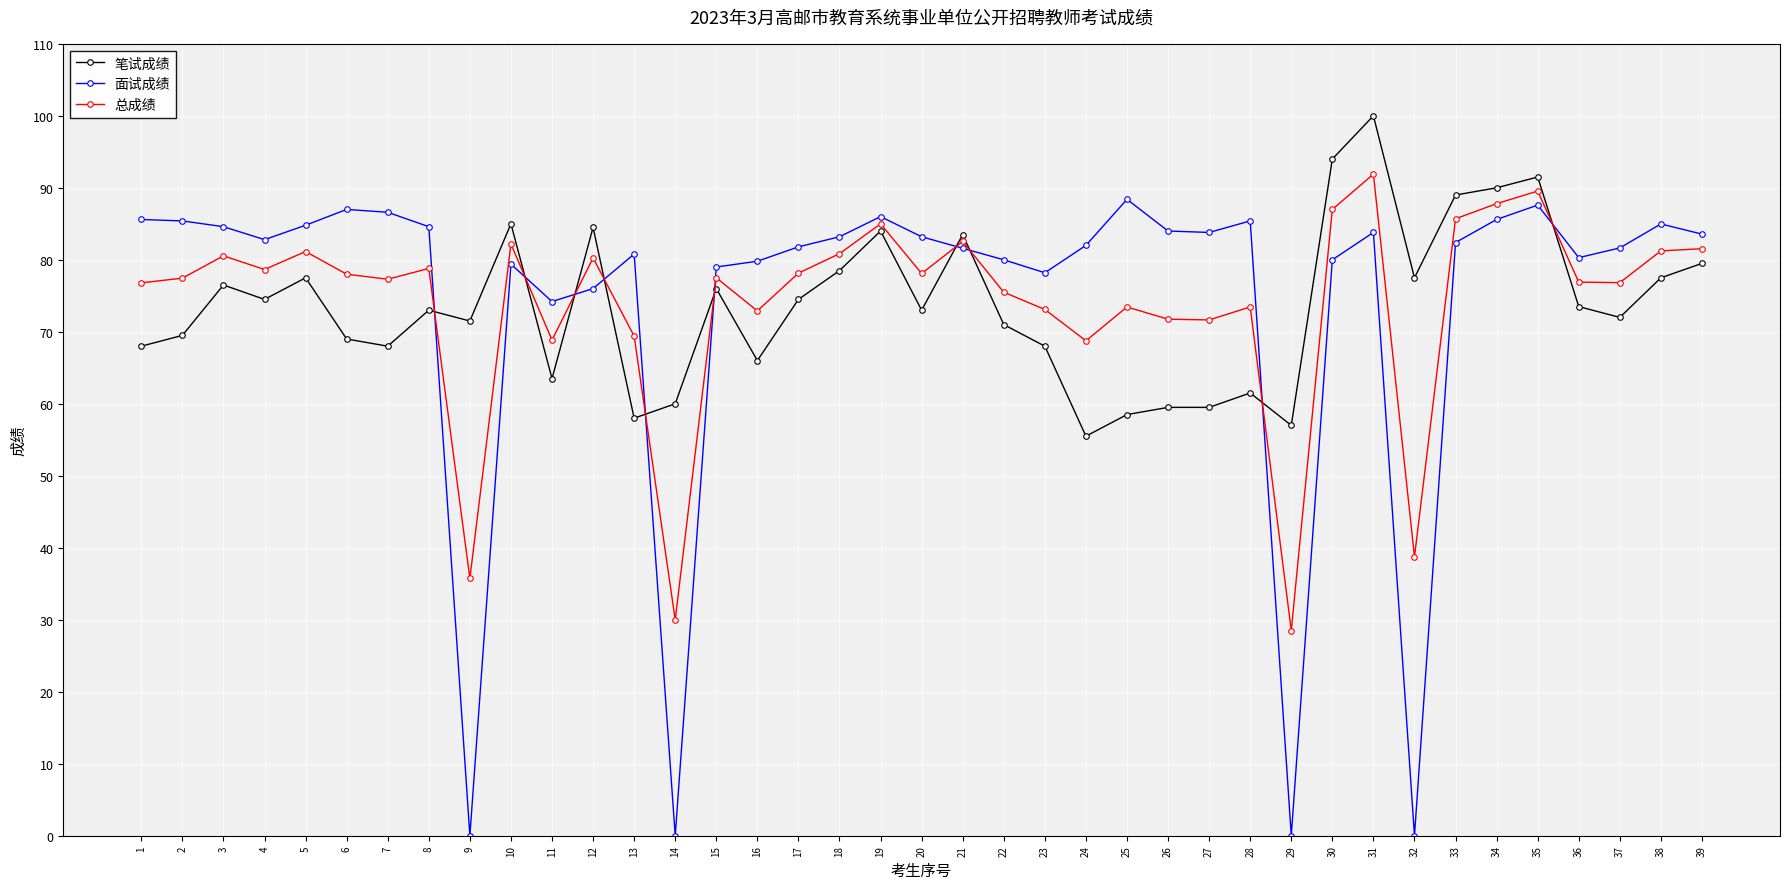

How many data points does each series have?

39